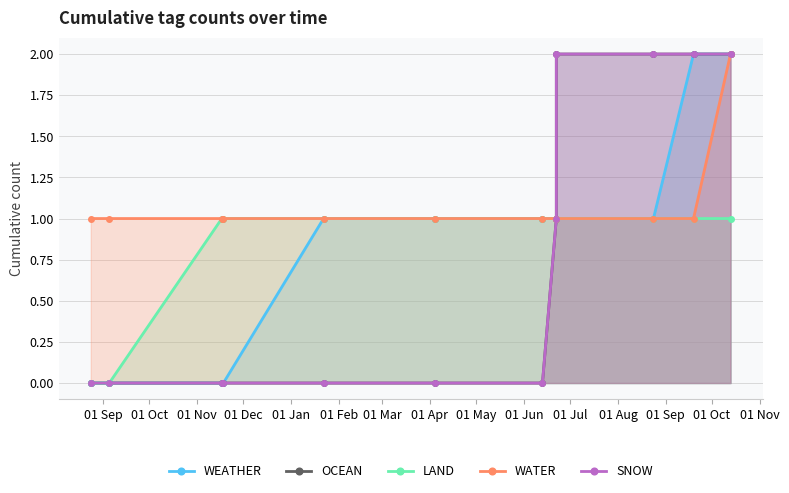

True or false: SNOW and LAND cross at least once.

False